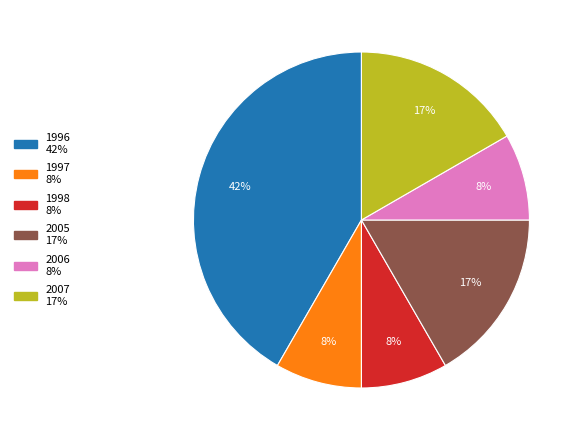

Which category has the biggest portion of the pie?

1996